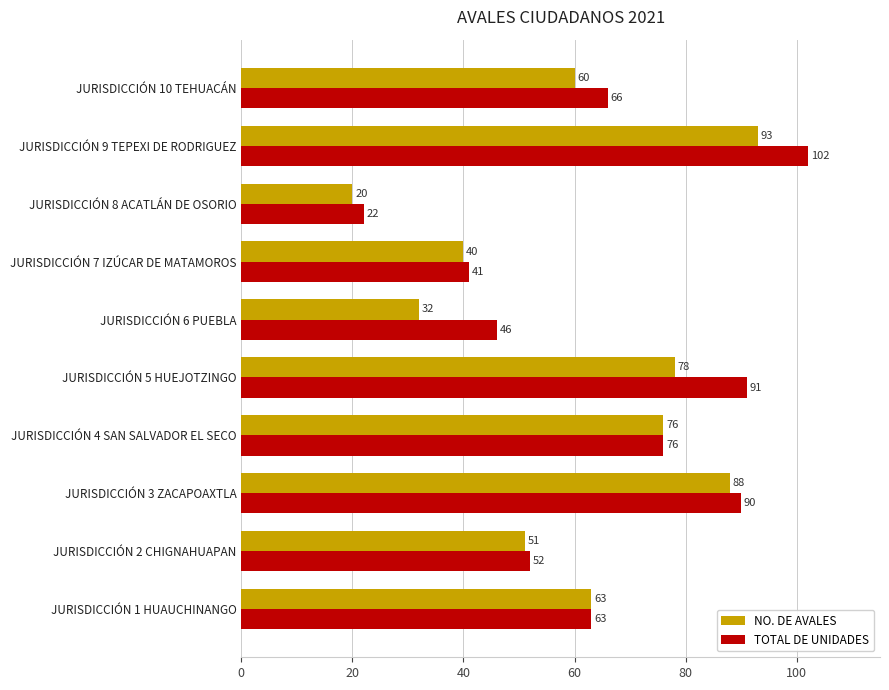

What is the difference between the second highest and minimum values in the TOTAL DE UNIDADES series?

69